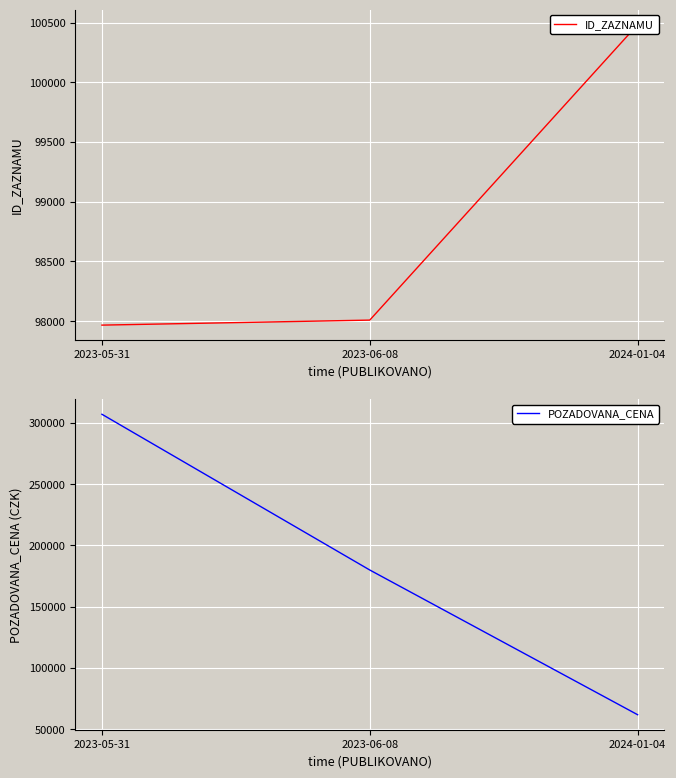

The ID_ZAZNAMU series shows 161216 at 2023-05-31. True or false?

False